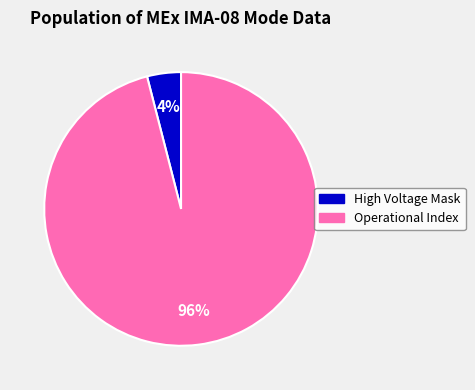

How many slices are in this pie chart?

2